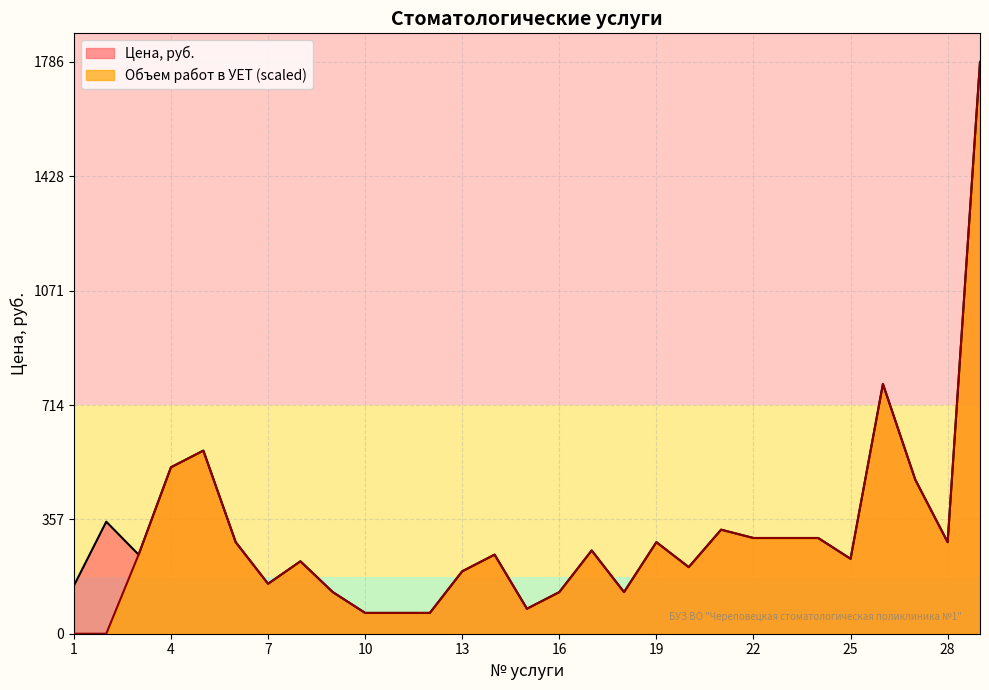

The value of Объем работ в УЕТ at 24 is 299.0. True or false?

True